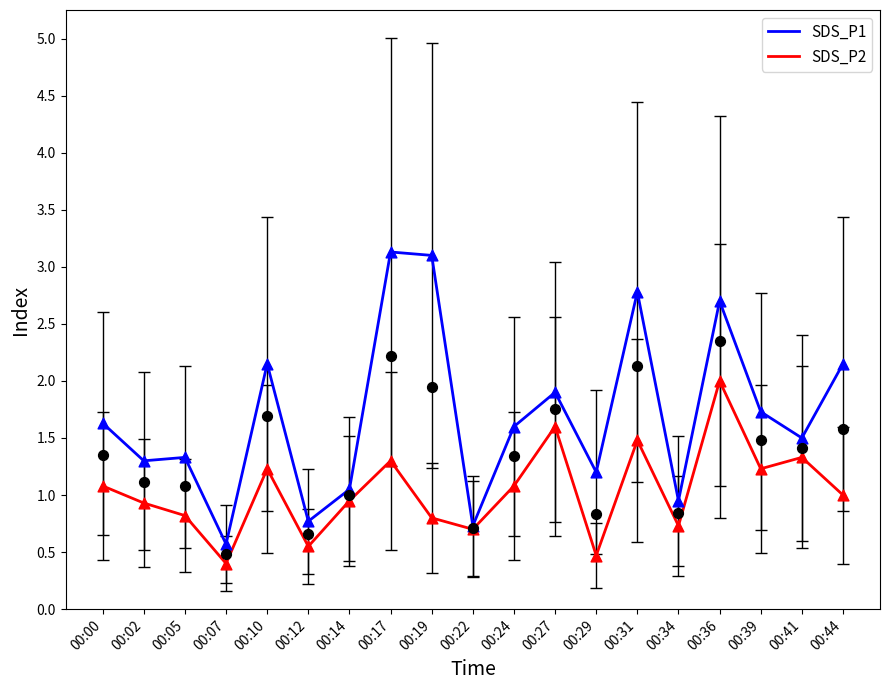

At how many categories does at least one series exceed 2?

6